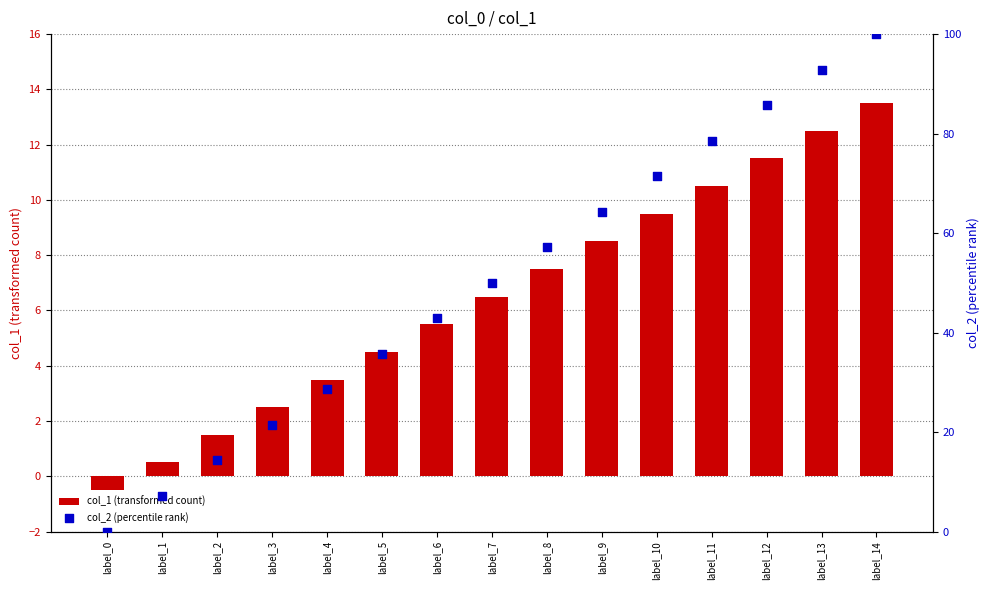

At how many categories does at least one series exceed 83?

3